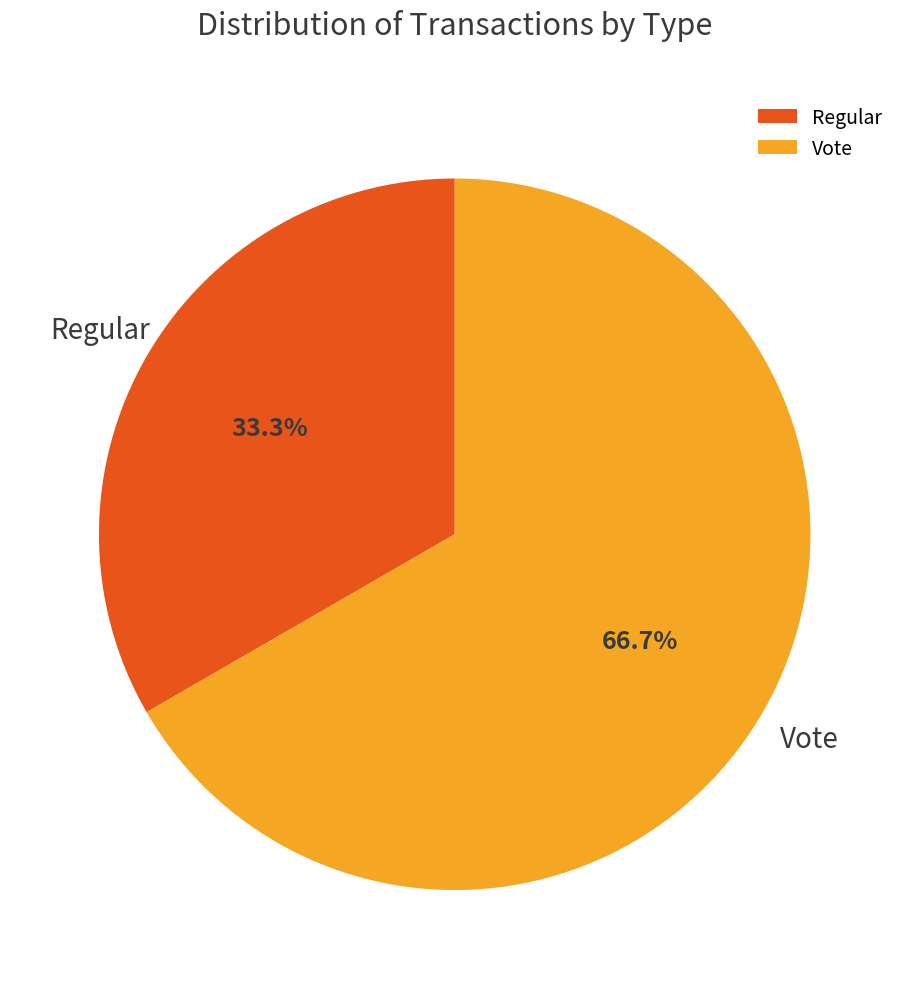

To the nearest percent, what percentage of the pie is Regular?

33%